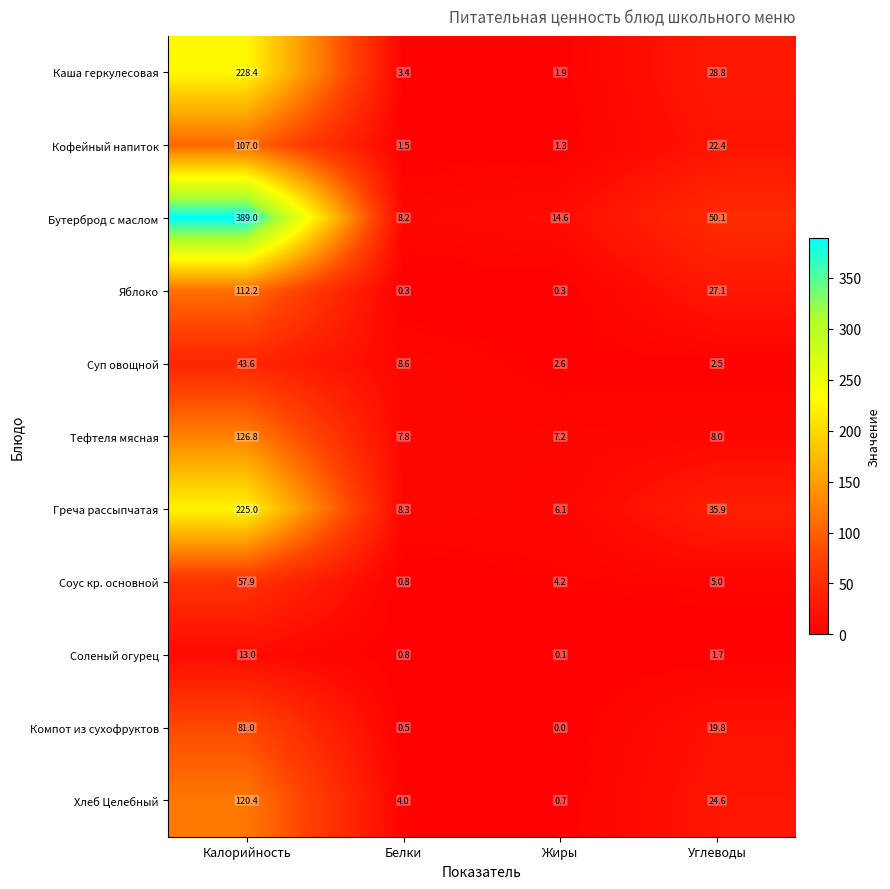

What is the sum of all Тефтеля мясная values?

149.8